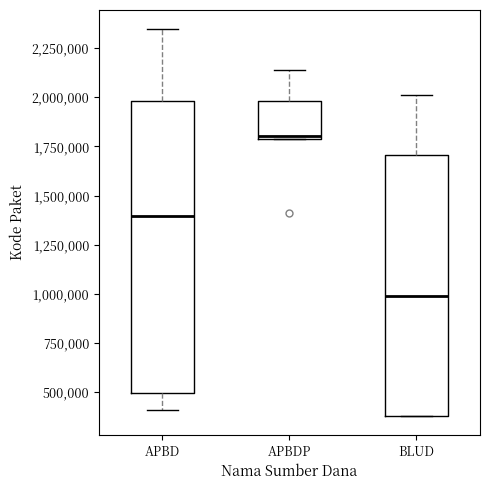

Comparing the boxes themselves (not the whiskers), which one is the tallest?

APBD